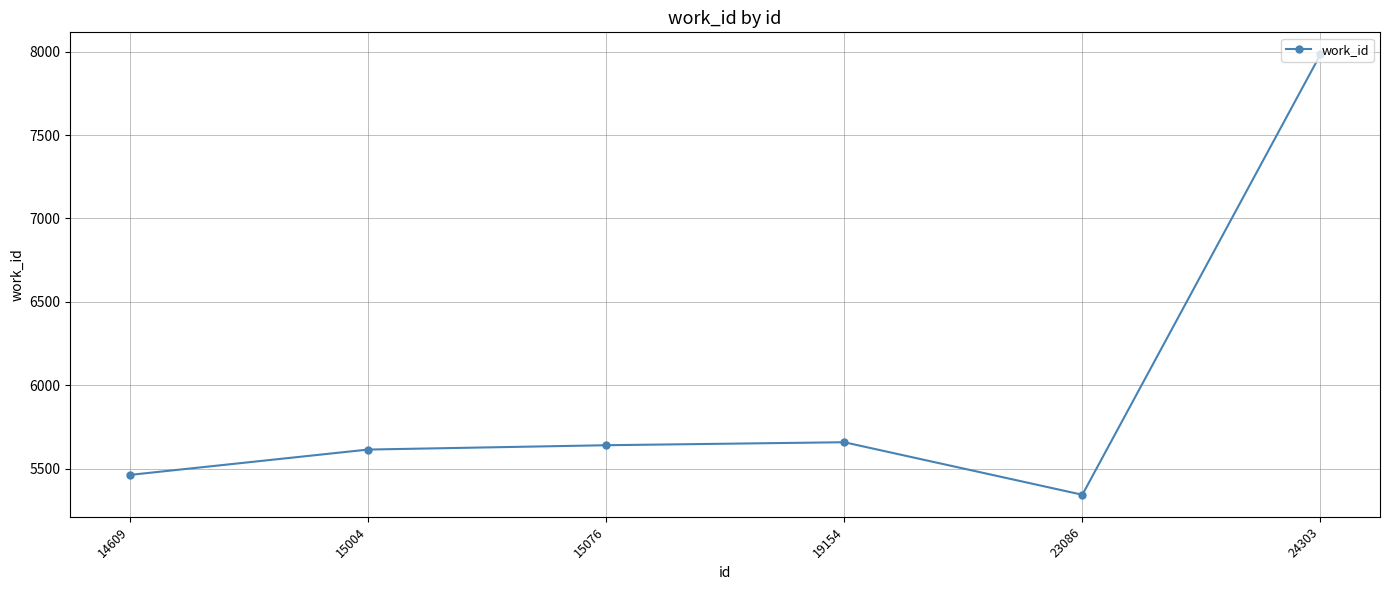

Reading right to left, extract all data points from this chart.

7984	5343	5658	5640	5614	5462